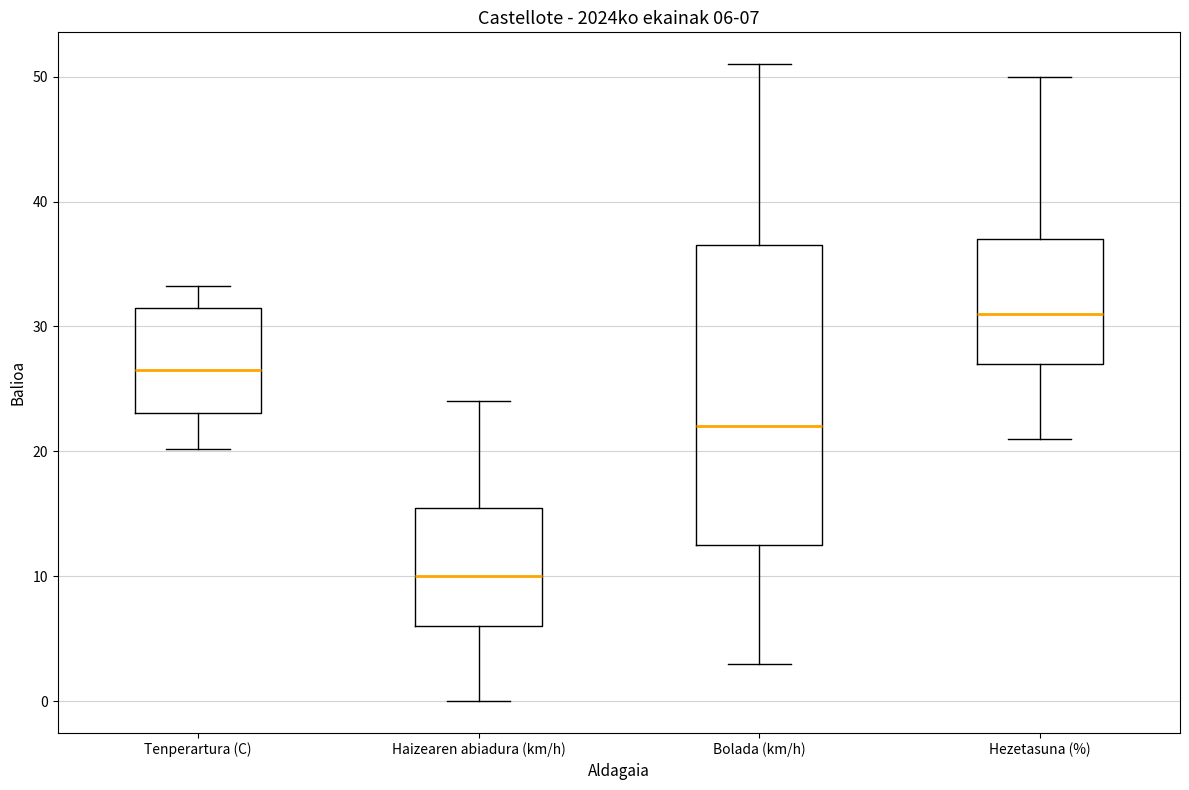

Which box has the highest median line?

Hezetasuna (%)